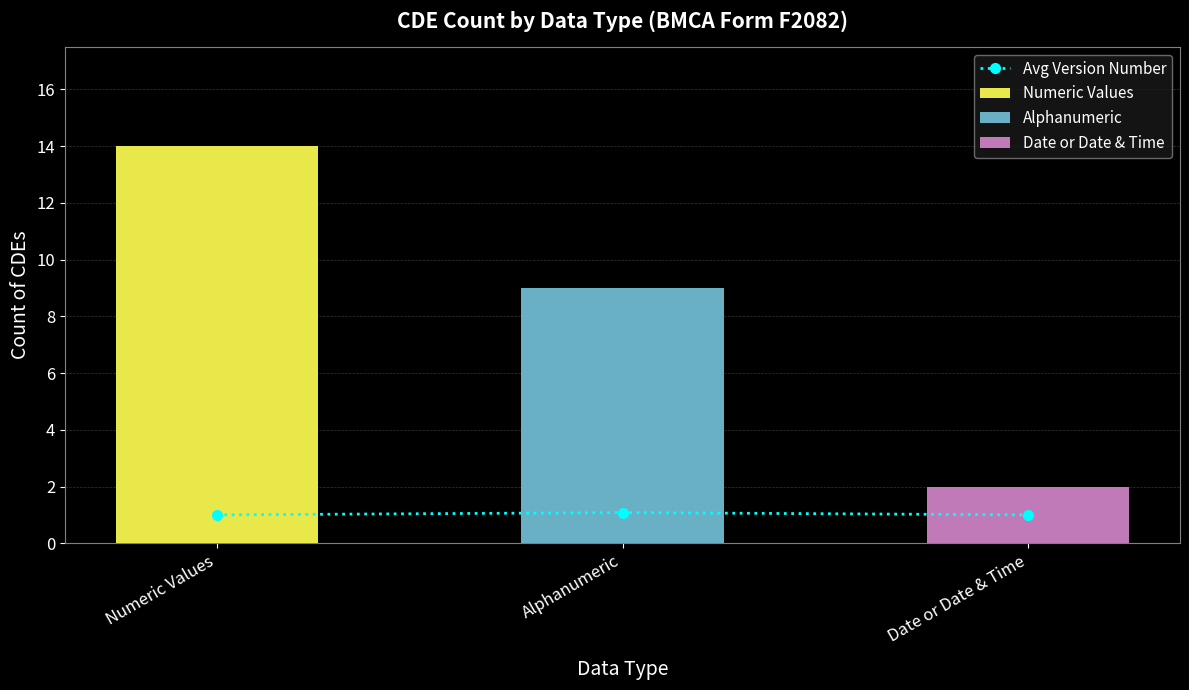

How many data points does each series have?

3